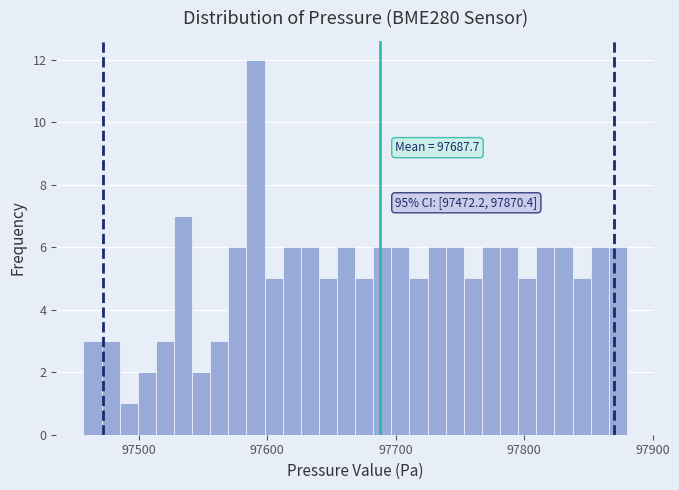

Around what value on the x-axis is the tallest bar? Give the approximate position of its centre, as read against the axis.

97590